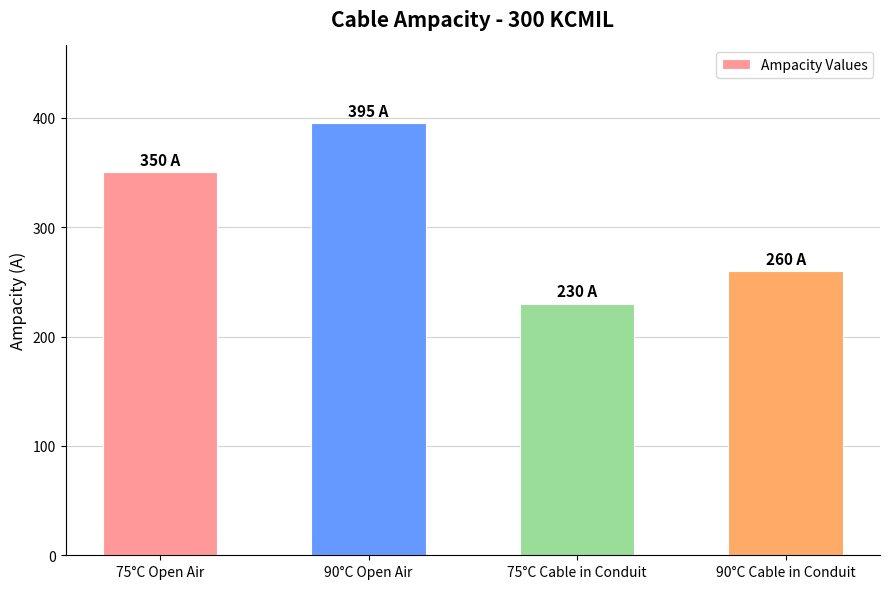

What is the value of the 1st bar from the left?

350